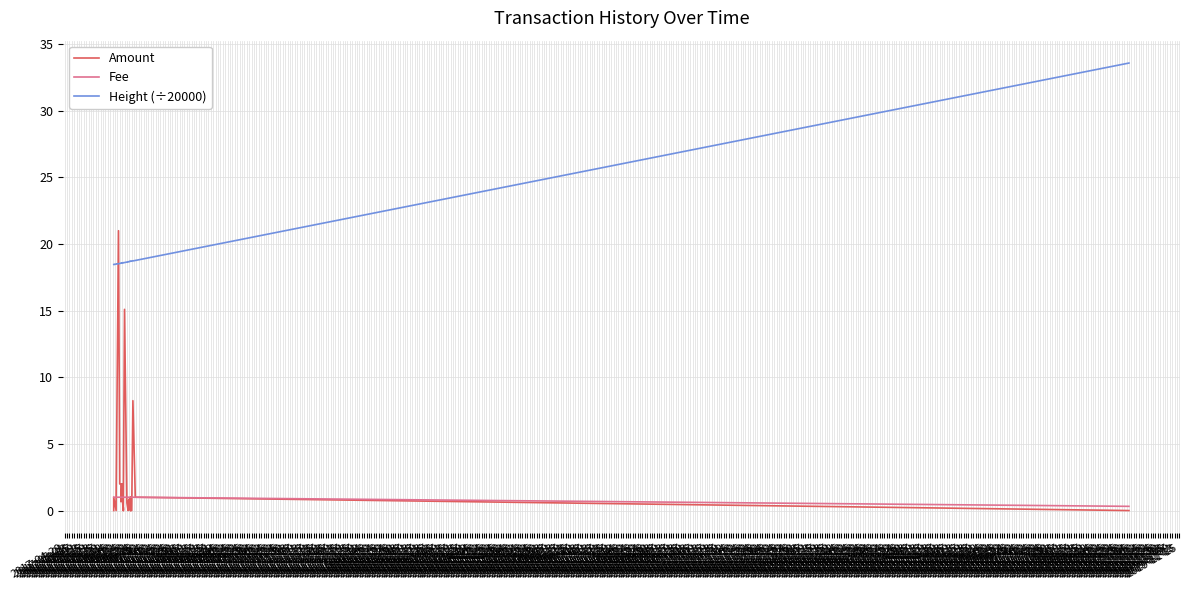

Which series ends up on top after the final intersection of Amount and Height (÷20000)?

Height (÷20000)